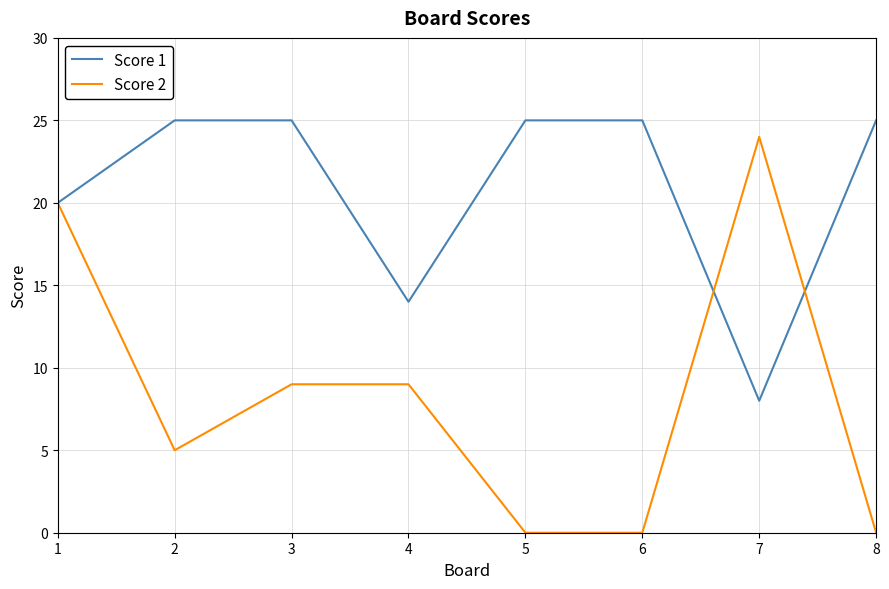

How many lines are shown in the chart?

2